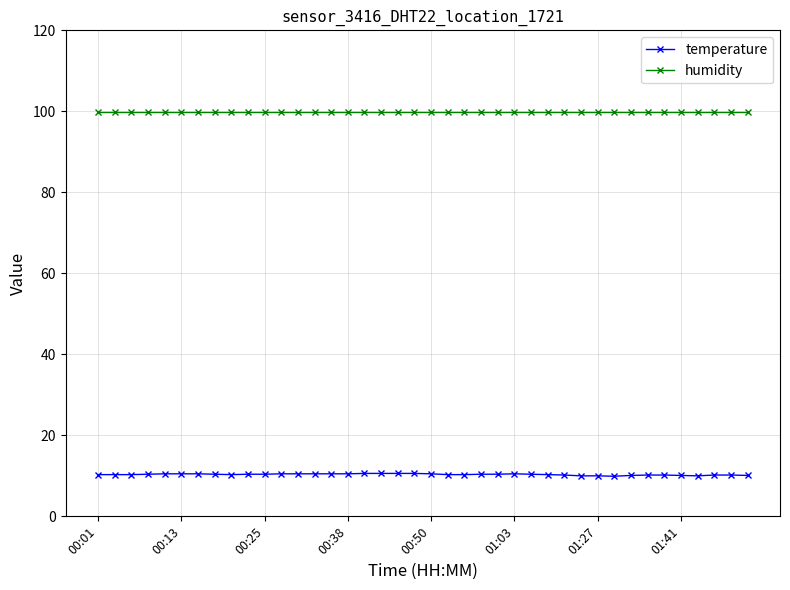

What is the value of the temperature point at the 22nd from the left?

10.3